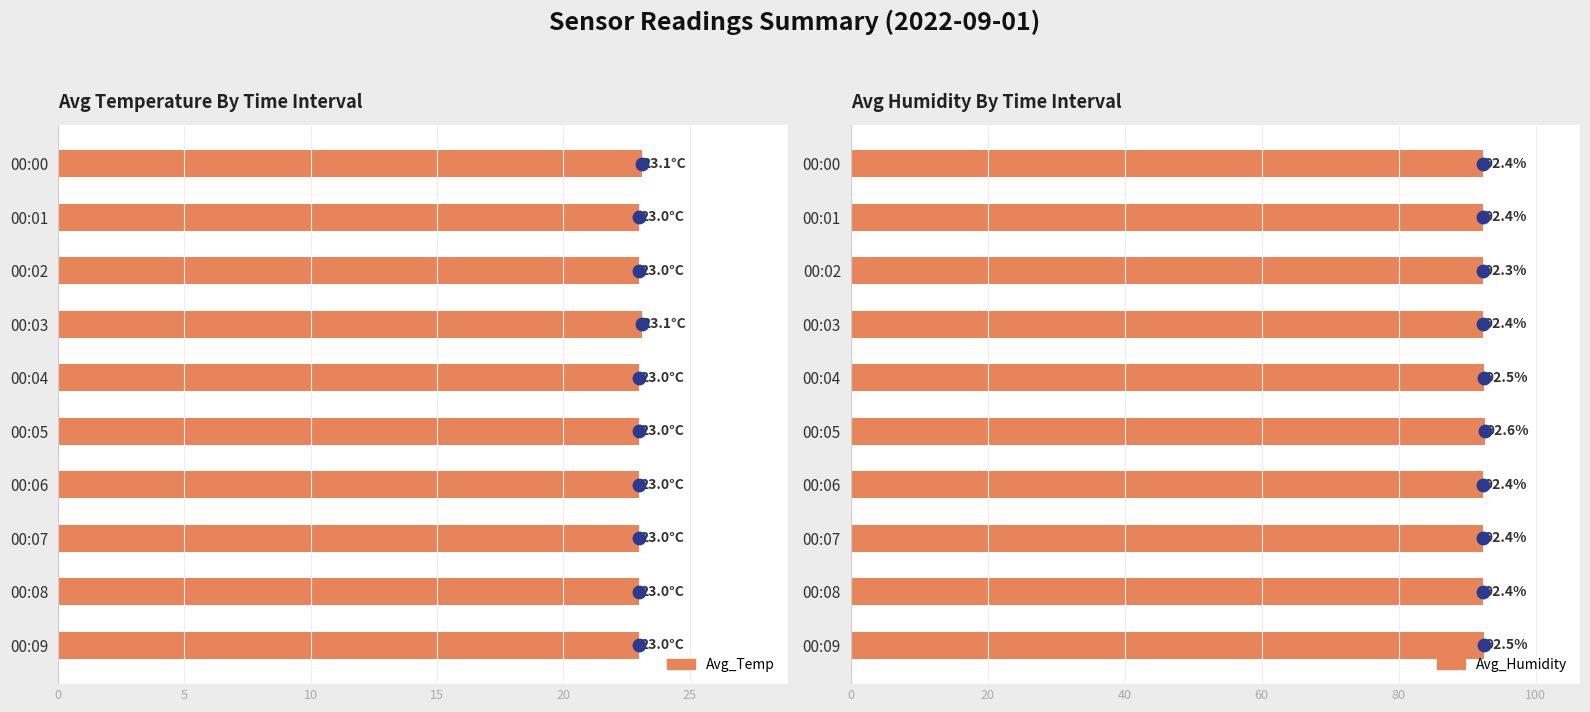

Between 00:00 and 00:08, which series saw the biggest shift?

Avg_Temp